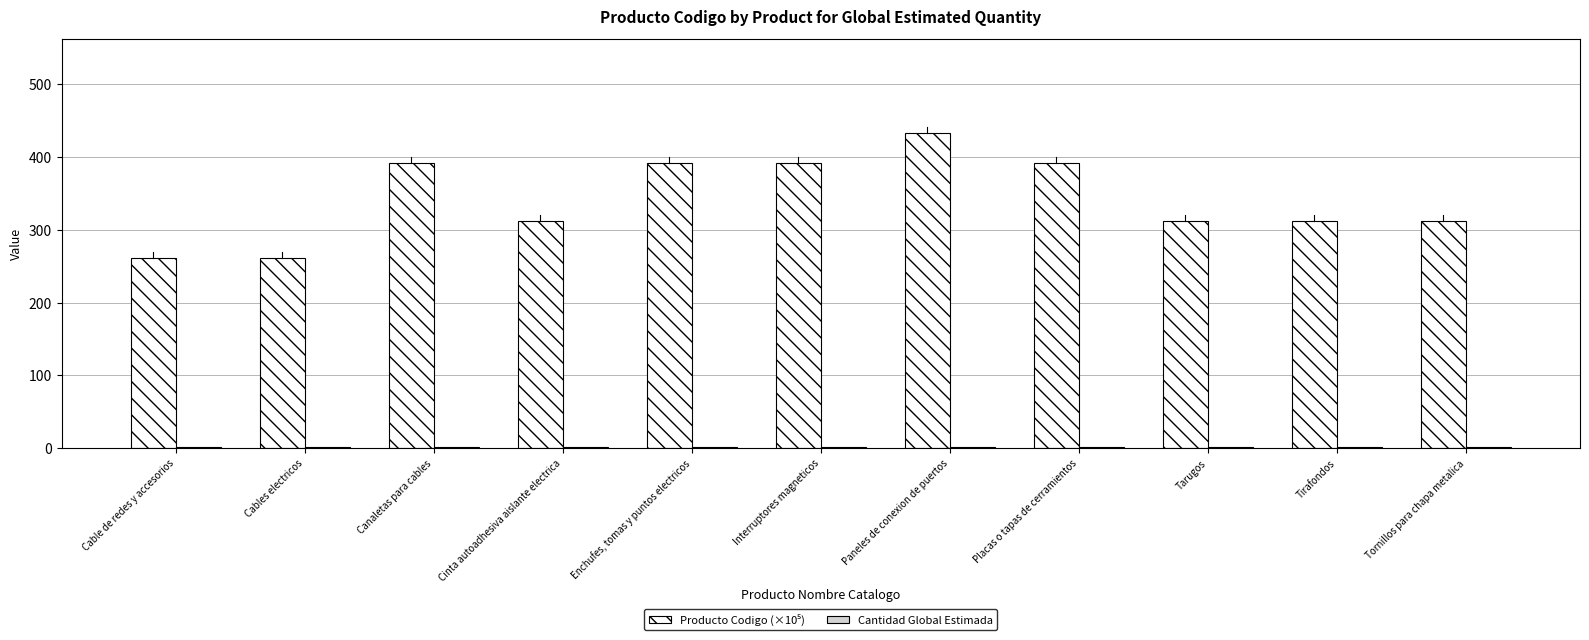

At which category is the sum across all series the highest?

Paneles de conexion de puertos